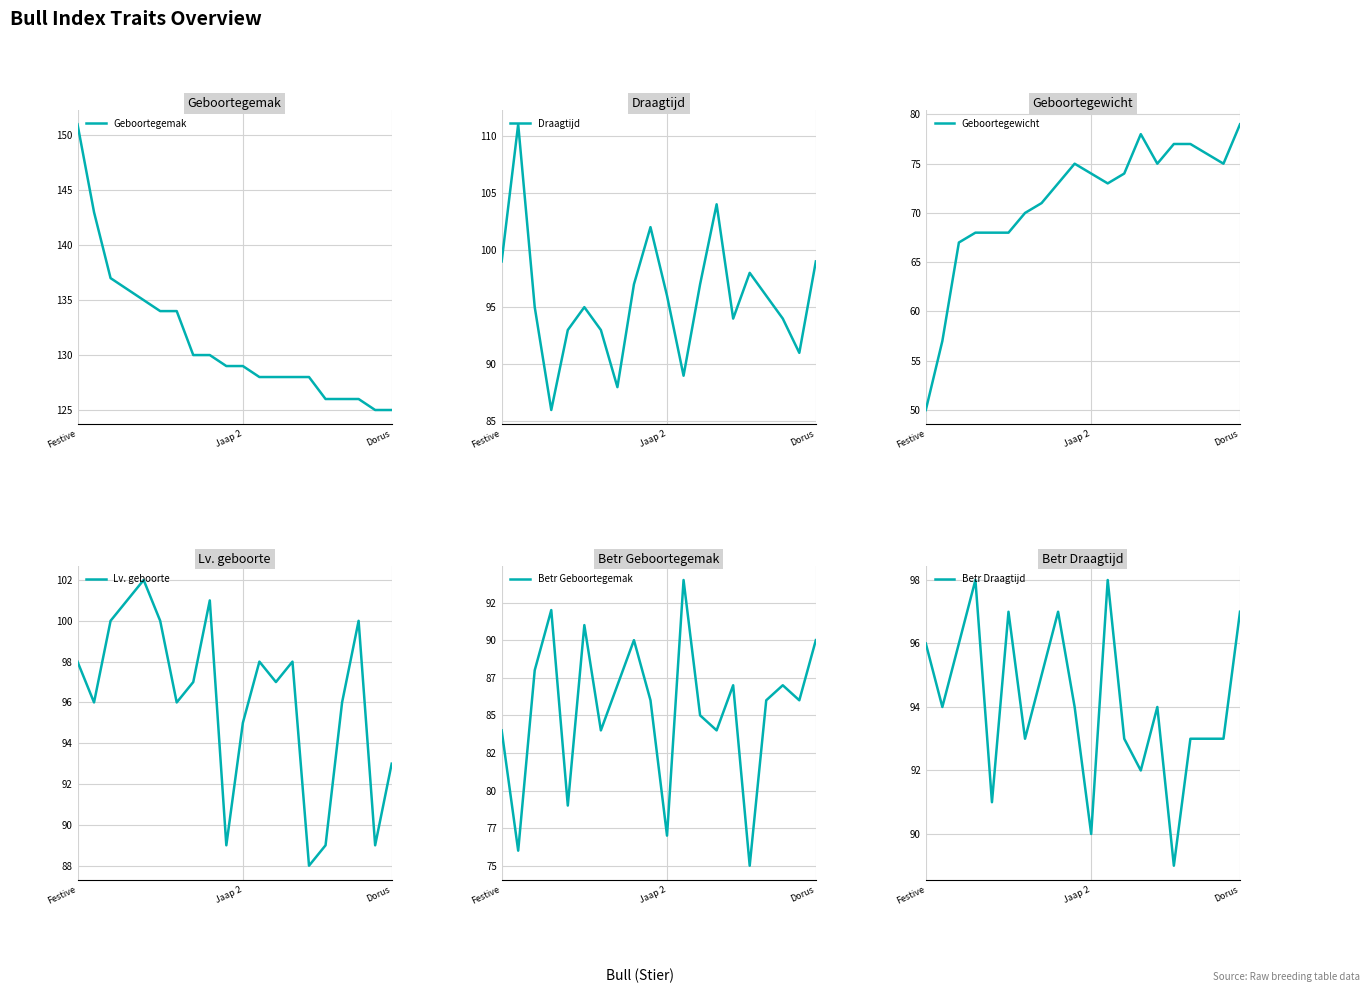

The Lv. geboorte series shows 62 at 8. True or false?

False